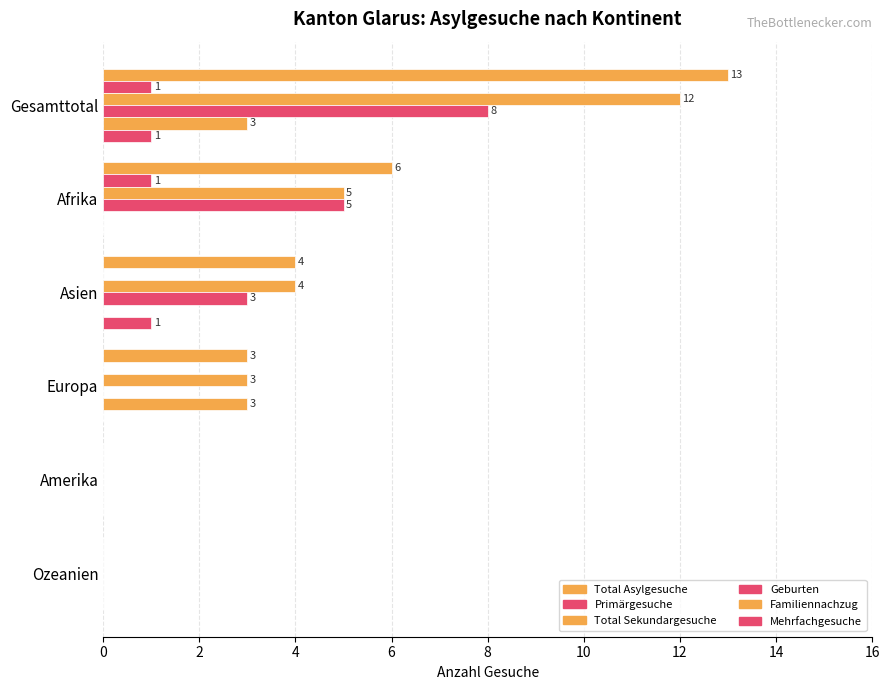

How many categories are shown in the chart?

6